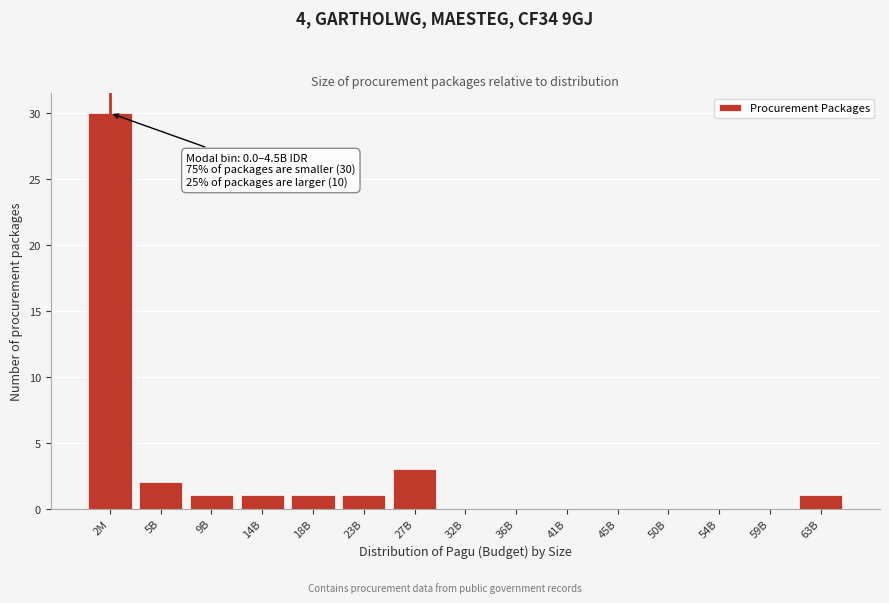

Reading left to right, extract all data points from this chart.

2M=30	5B=2	9B=1	14B=1	18B=1	23B=1	27B=3	32B=0	36B=0	41B=0	45B=0	50B=0	54B=0	59B=0	63B=1